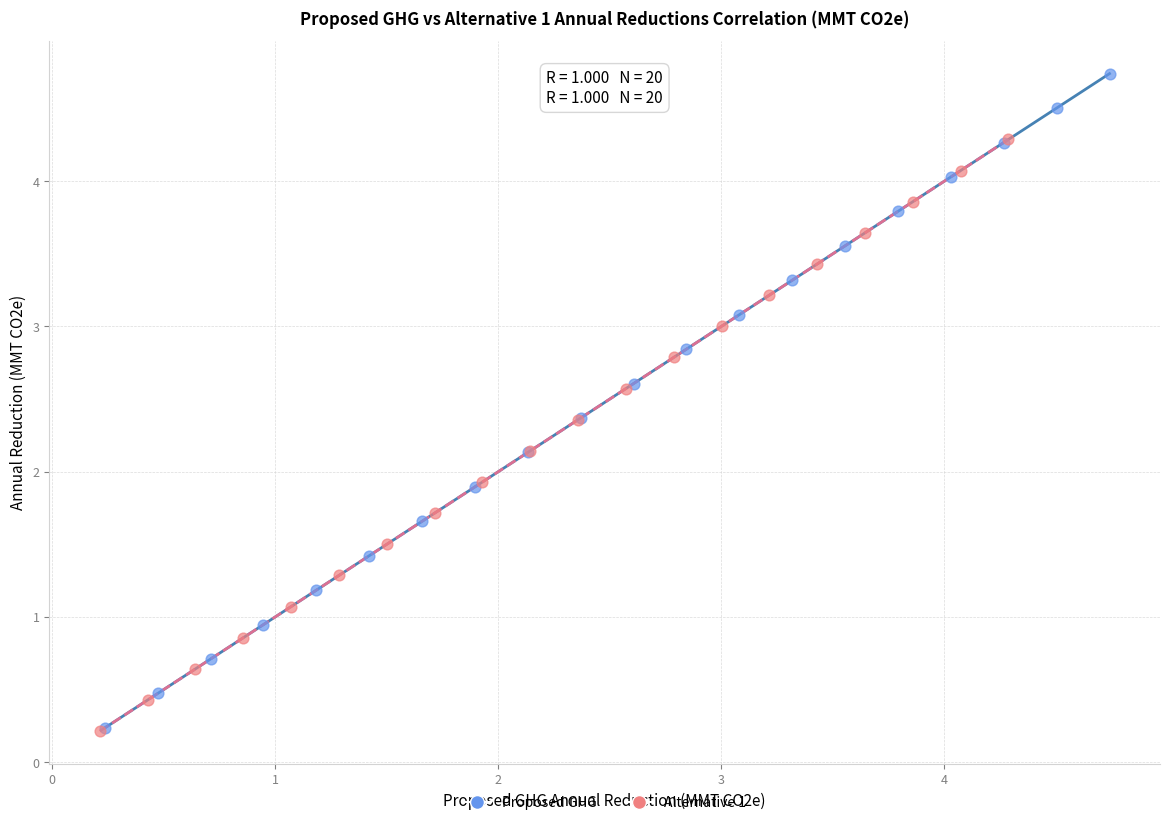

Which series reaches the maximum Y coordinate?

Proposed GHG